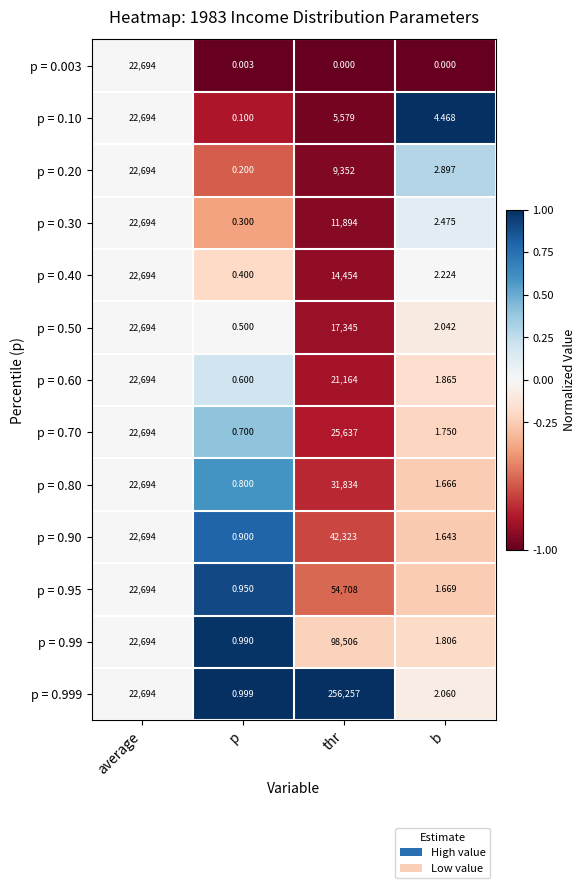

At which category is the sum across all series the highest?

thr